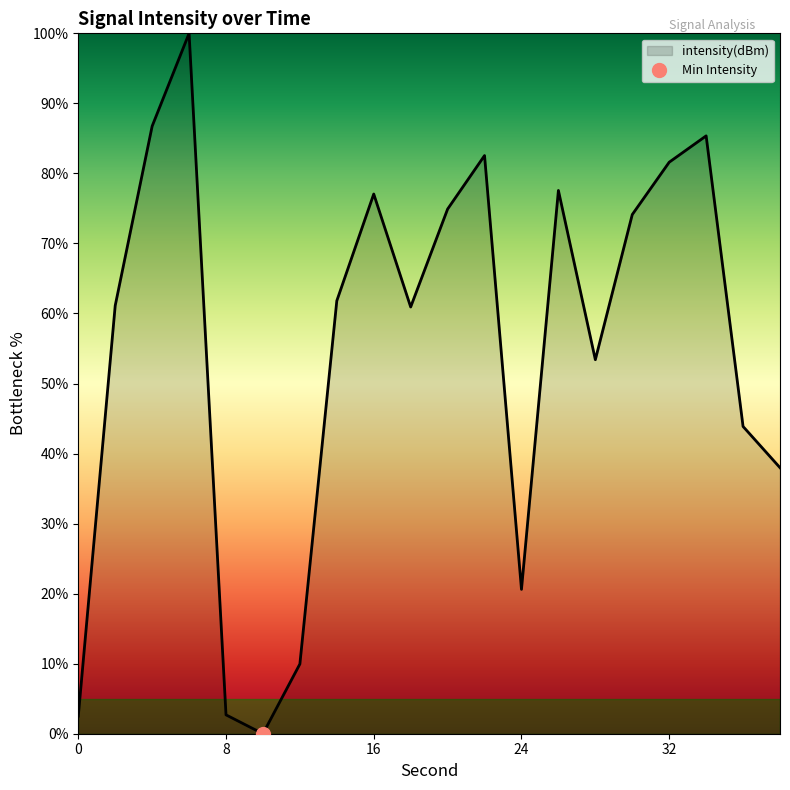

Which category has the highest value across all series?

6